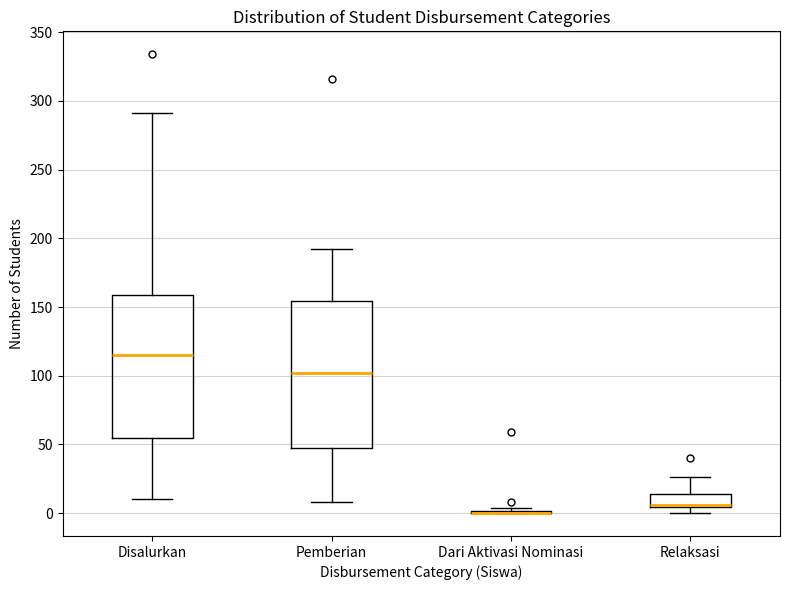

Where is the lower edge of the box for Disalurkan on the y-axis? The values are not printed on the chart, so give them approximately, as read against the axis.

55